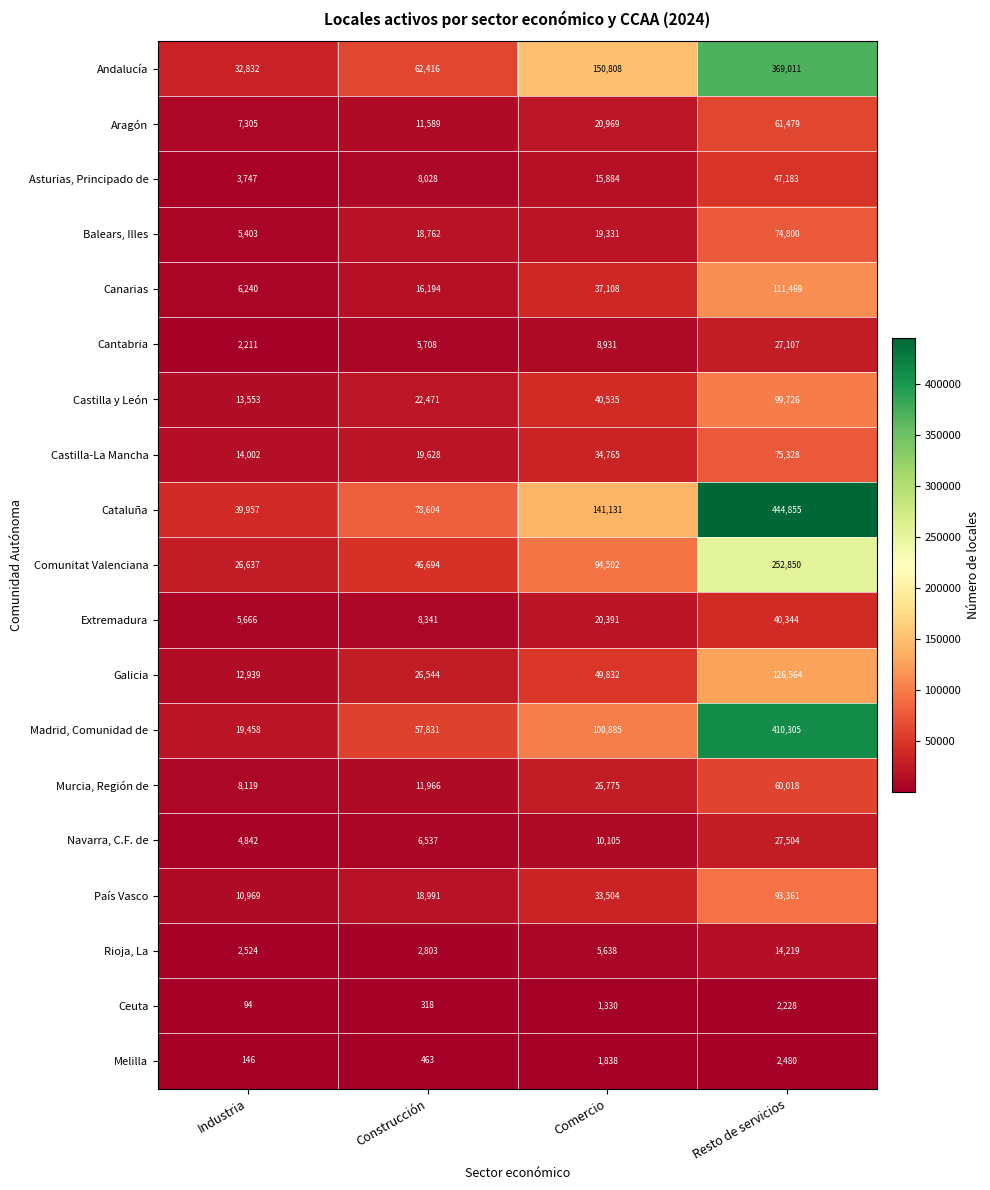

The value of Rioja, La at Comercio is 7696. True or false?

False